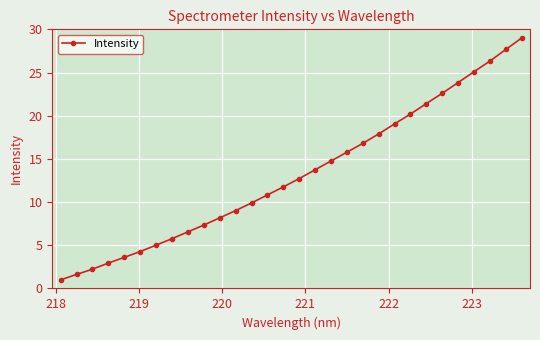

What is the average value?

13.2